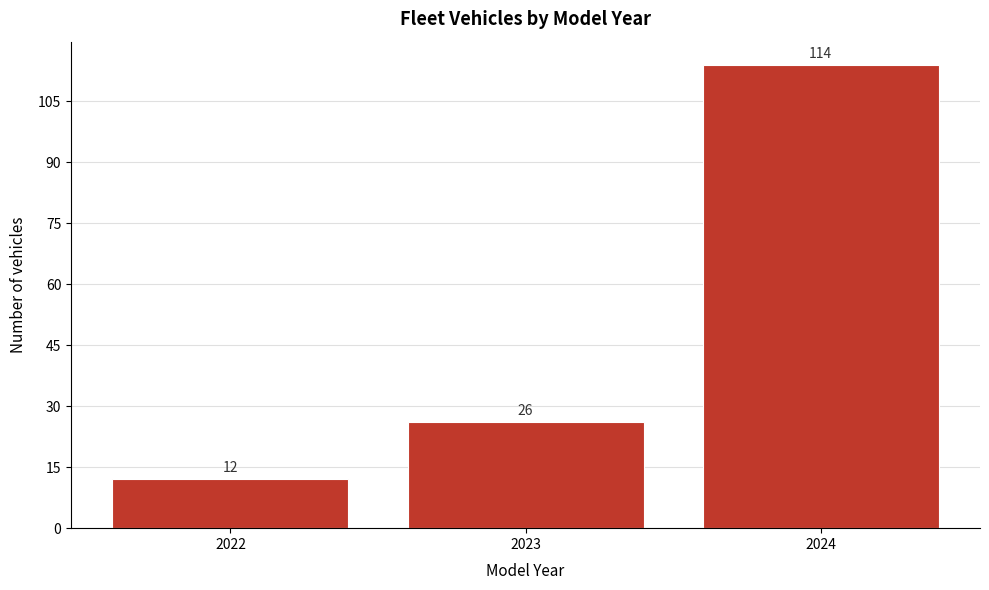

Reading right to left, list all the values displayed in this chart.

2024=114	2023=26	2022=12